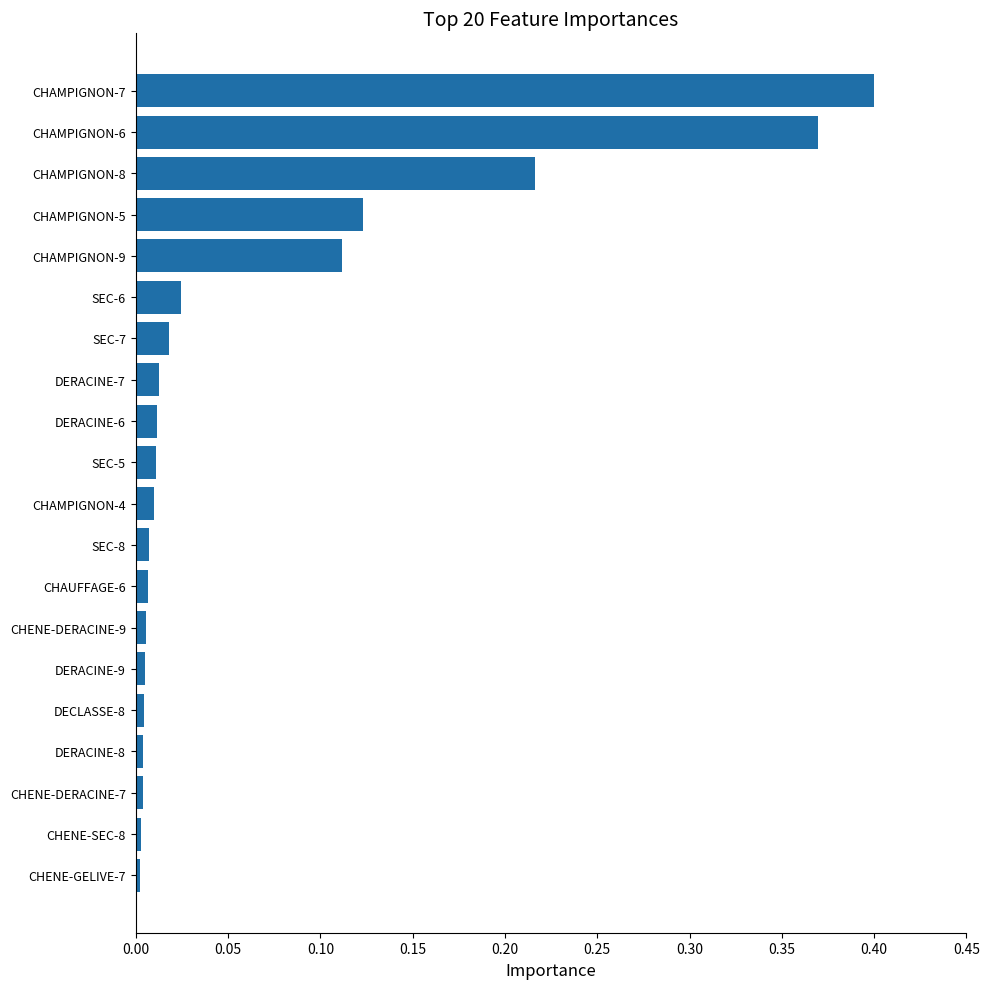

At which category does the chart reach its peak across all series?

CHAMPIGNON-7